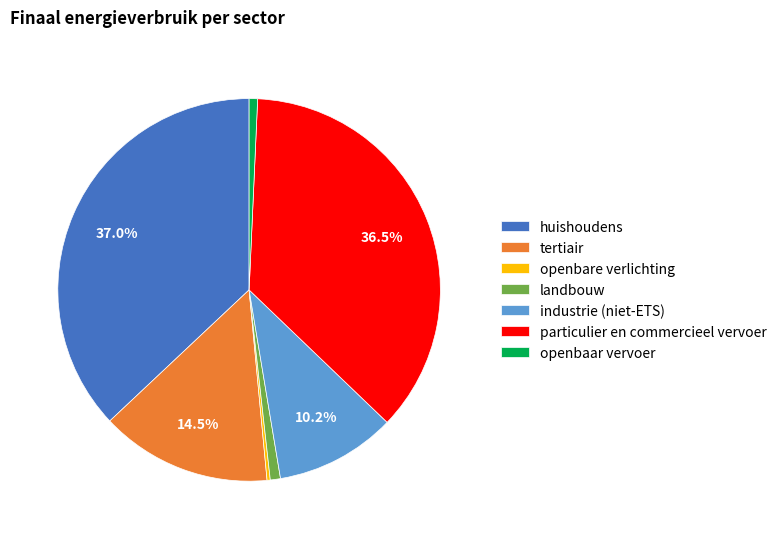

What is the largest slice in the pie chart?

huishoudens